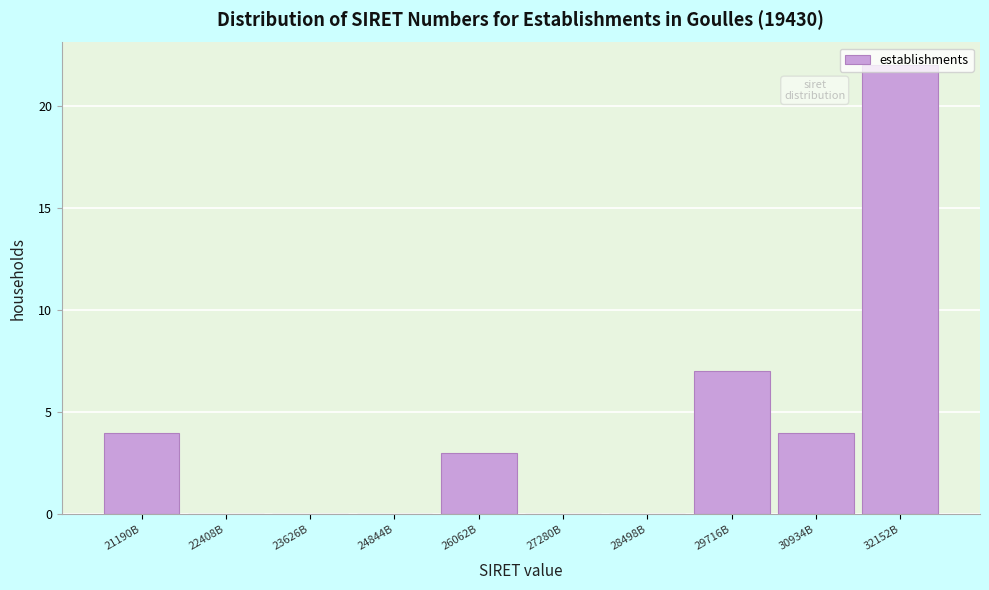

Is it true that the value at 21190B is 4?

True